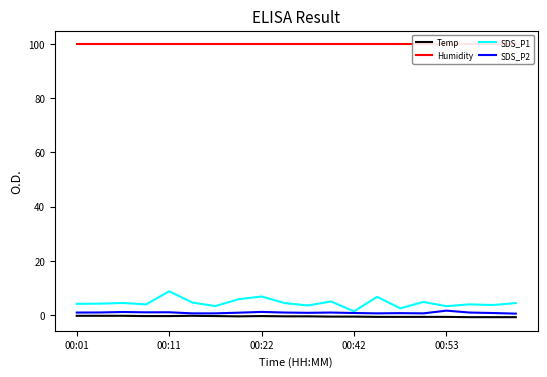

What is the average value of the SDS_P1 series?

4.5